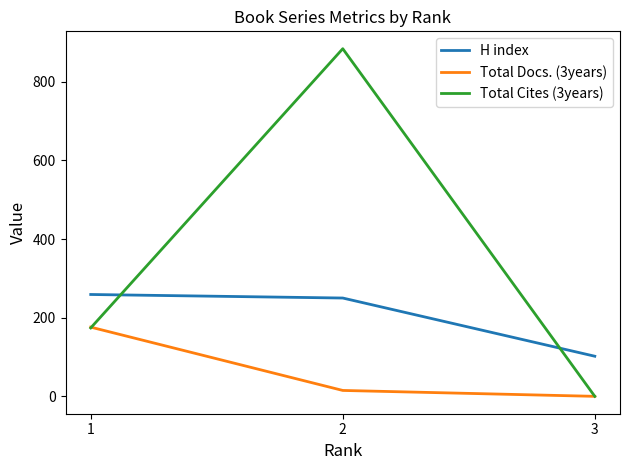

Rank the series by their average value, from highest to lowest.

Total Cites (3years), H index, Total Docs. (3years)